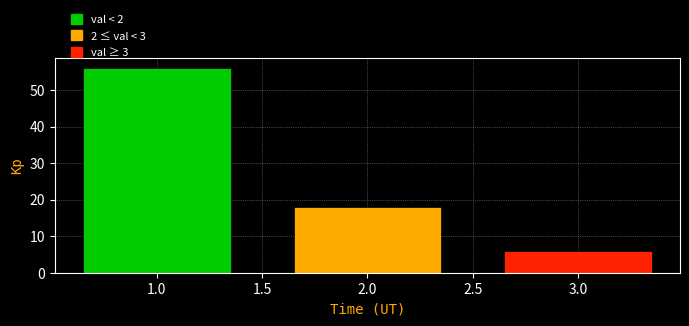

Reading left to right, list all the values displayed in this chart.

56	18	6